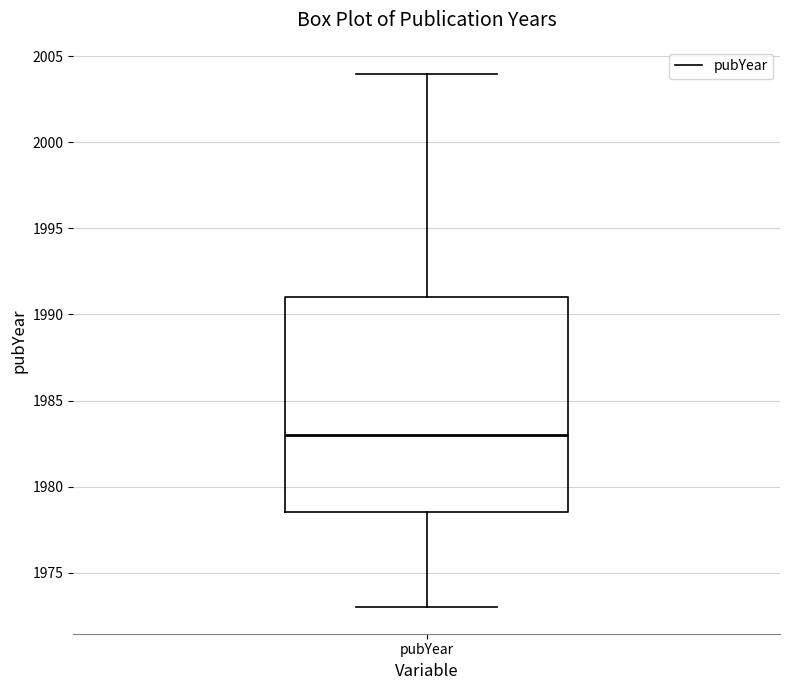

Where is the lower edge of the box for pubYear on the y-axis? The values are not printed on the chart, so give them approximately, as read against the axis.

1978.5